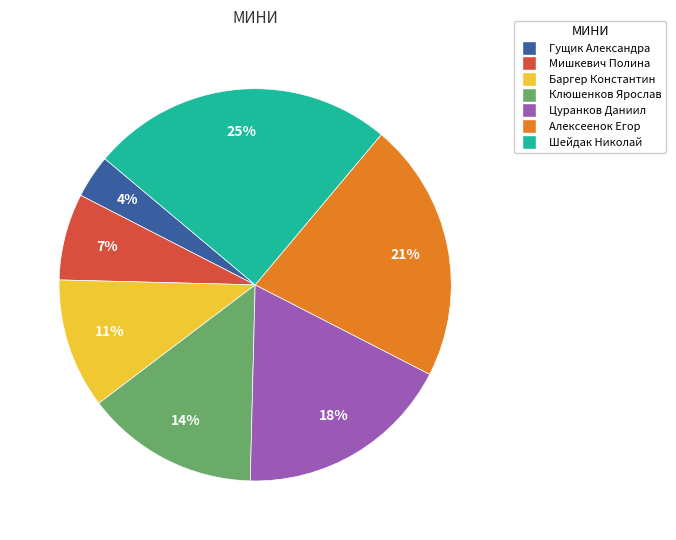

Between Мишкевич Полина and Баргер Константин, which is larger?

Баргер Константин